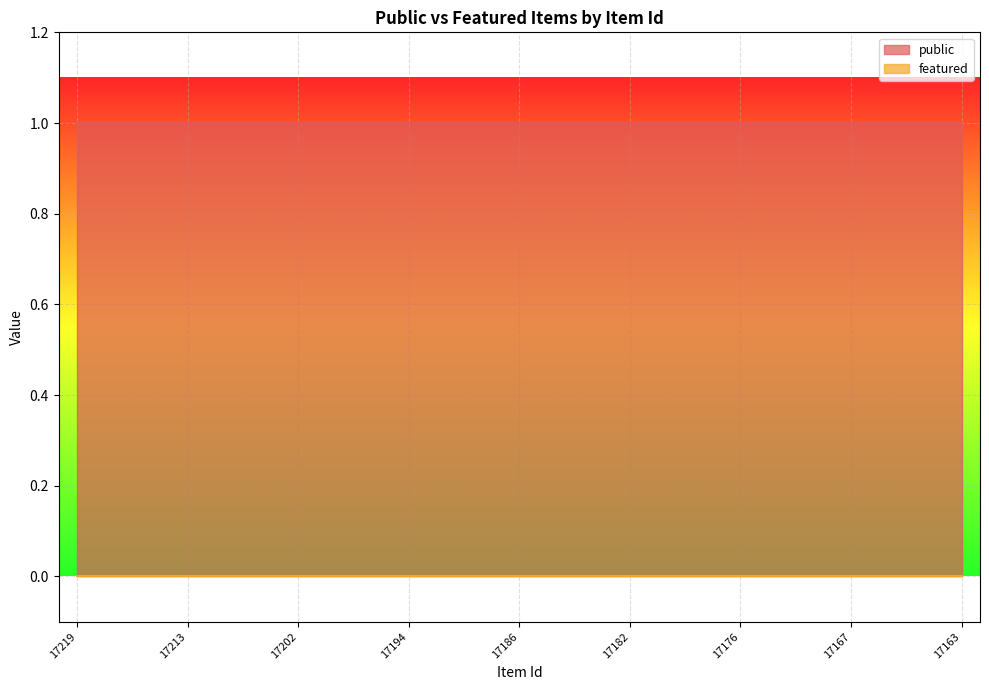

Where is featured nearest to the value 0?

17219